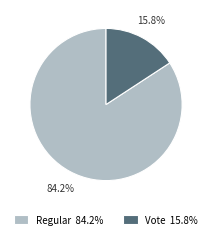

Is there any slice that represents more than half of the pie?

Yes